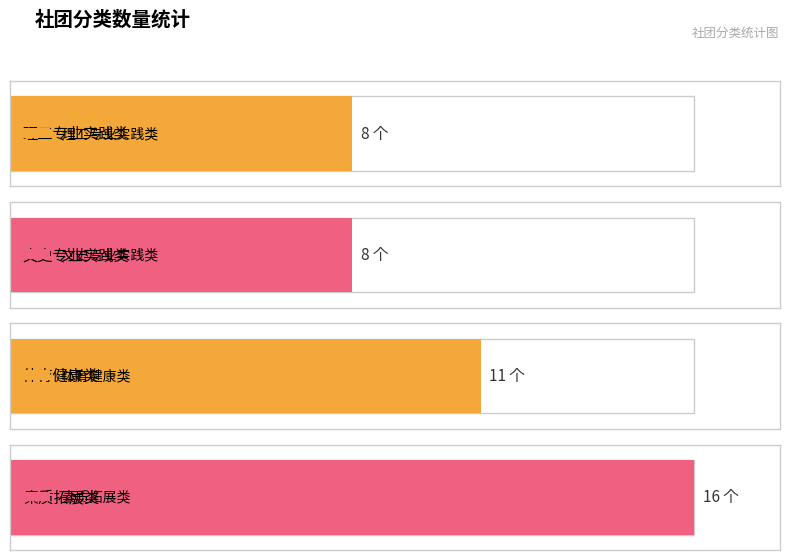

Approximately how many times larger is the value at 理工专业实践类 compared to 体育健康类?

0.7